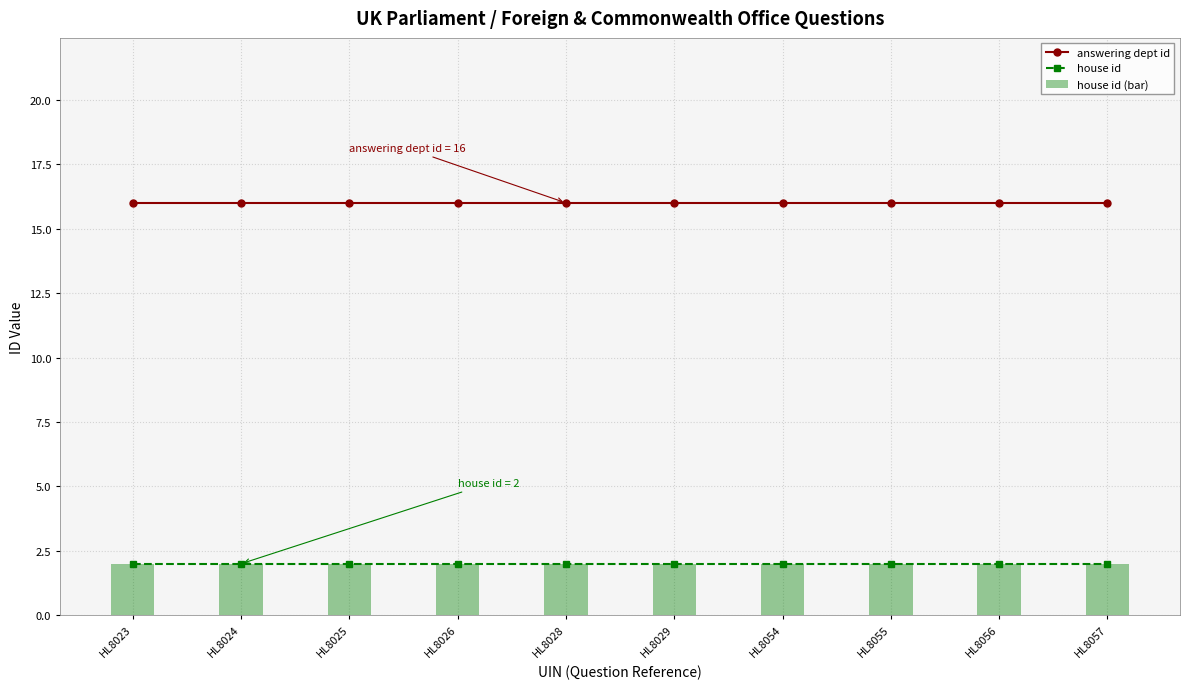

What is the highest value of the answering dept id series?

16